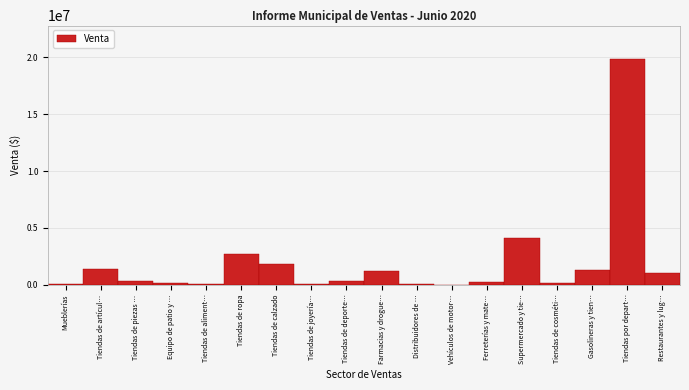

What is the change in value from Tiendas de calzado to Farmacias y drogue…?

-630032.3